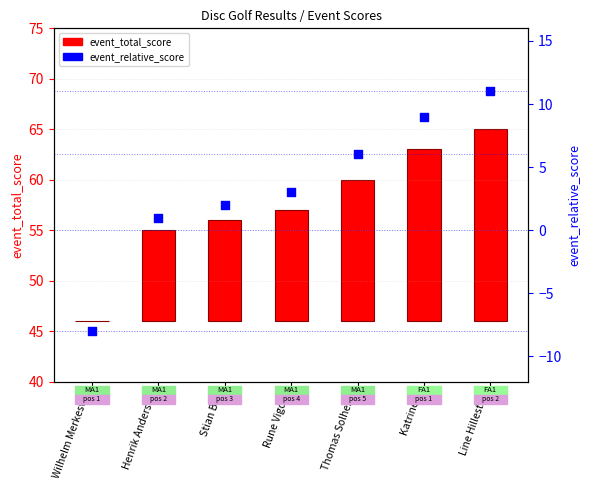

Which has a higher value, Katrine C or Stian Blix?

Katrine C